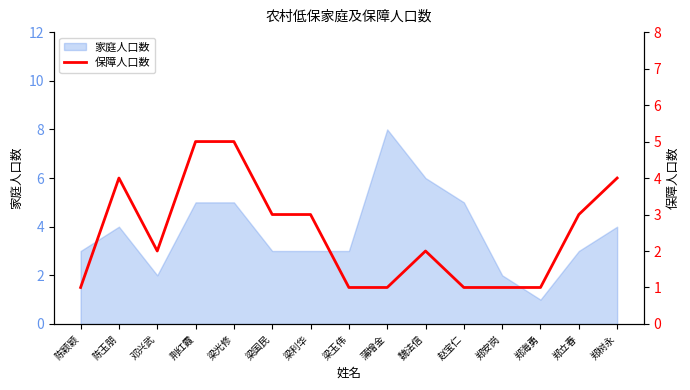

What is the difference between the maximum and minimum values?

4